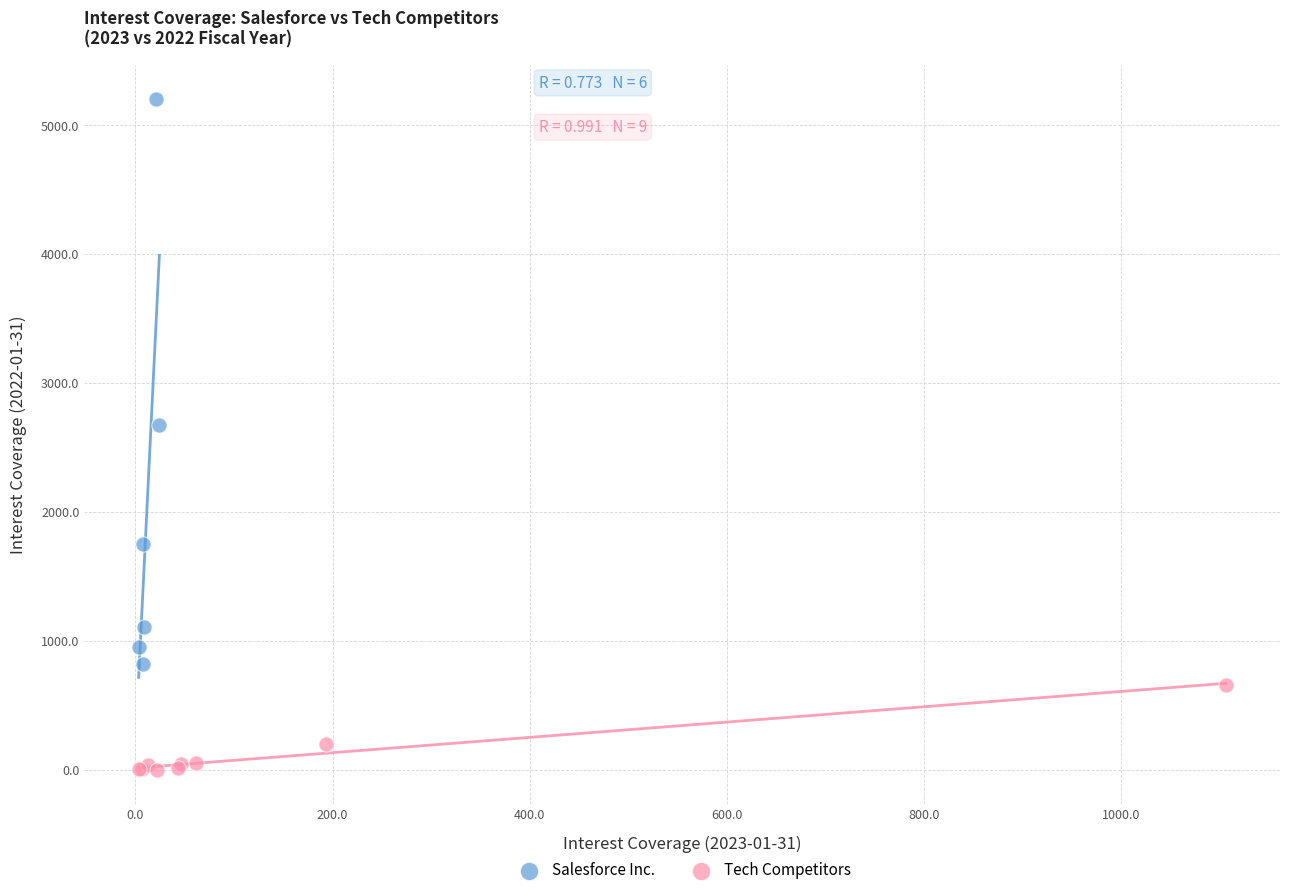

Which series reaches the maximum Y coordinate?

Salesforce Inc.